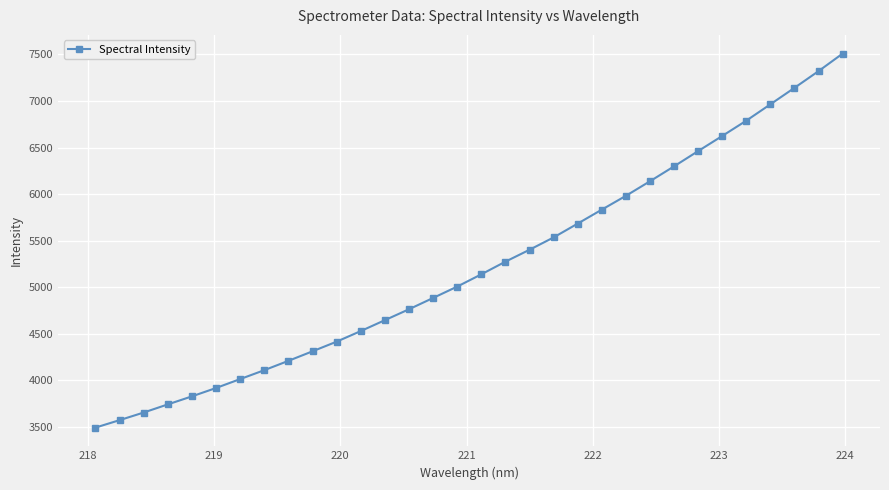

True or false: the data has more than 2 interior local peaks.

False